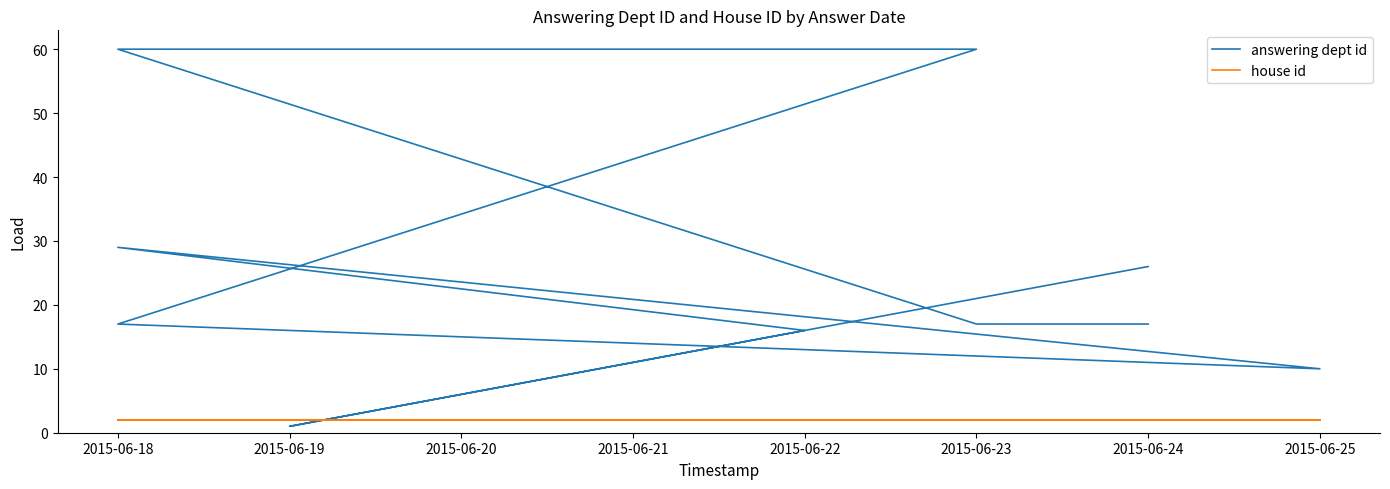

List the series in order of their overall mean, lowest first.

house id, answering dept id